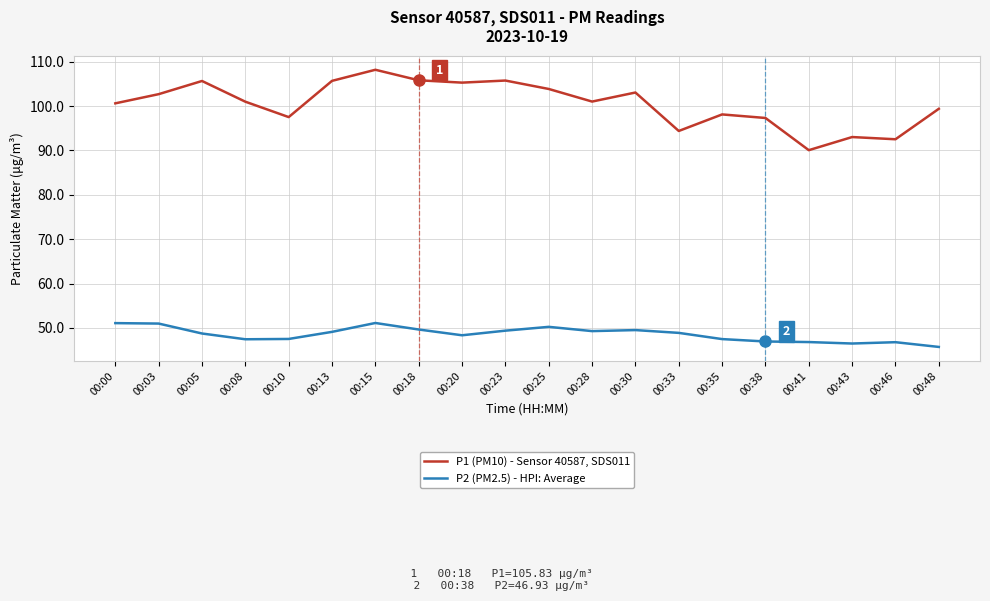

The value of P1 (PM10) - Sensor 40587, SDS011 at 00:08 is 101.0. True or false?

True